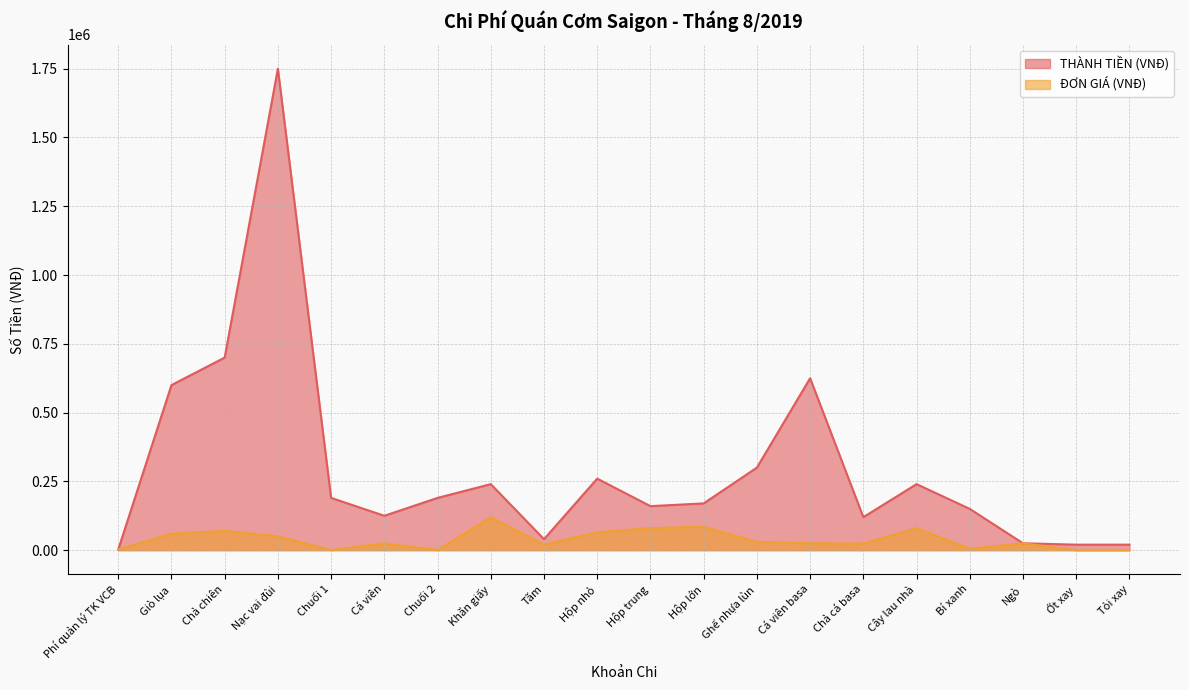

Rank the series by their maximum value, from highest to lowest.

THÀNH TIỀN (VNĐ), ĐƠN GIÁ (VNĐ)